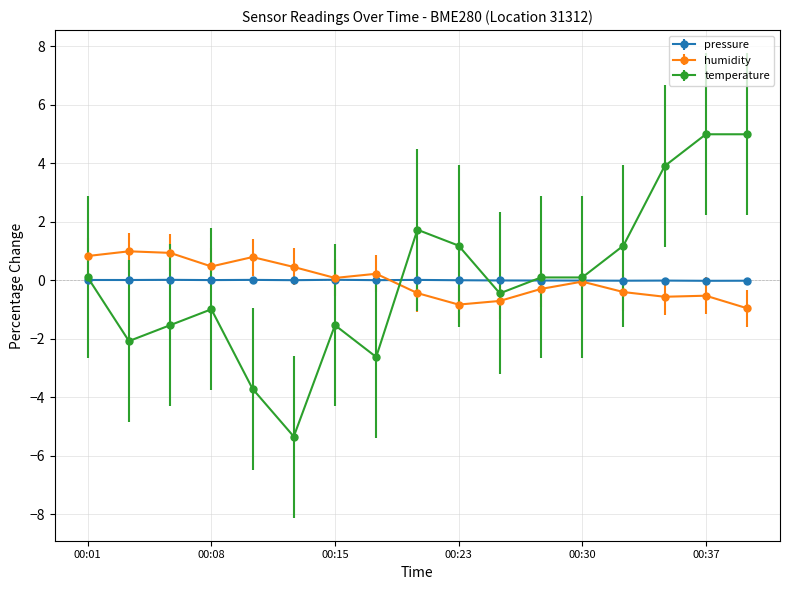

True or false: temperature has more than 2 interior local peaks.

True